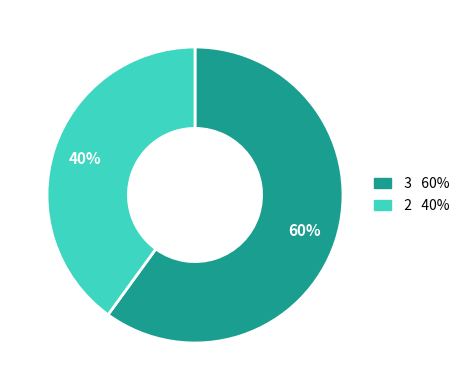

Does any single category account for the majority?

Yes